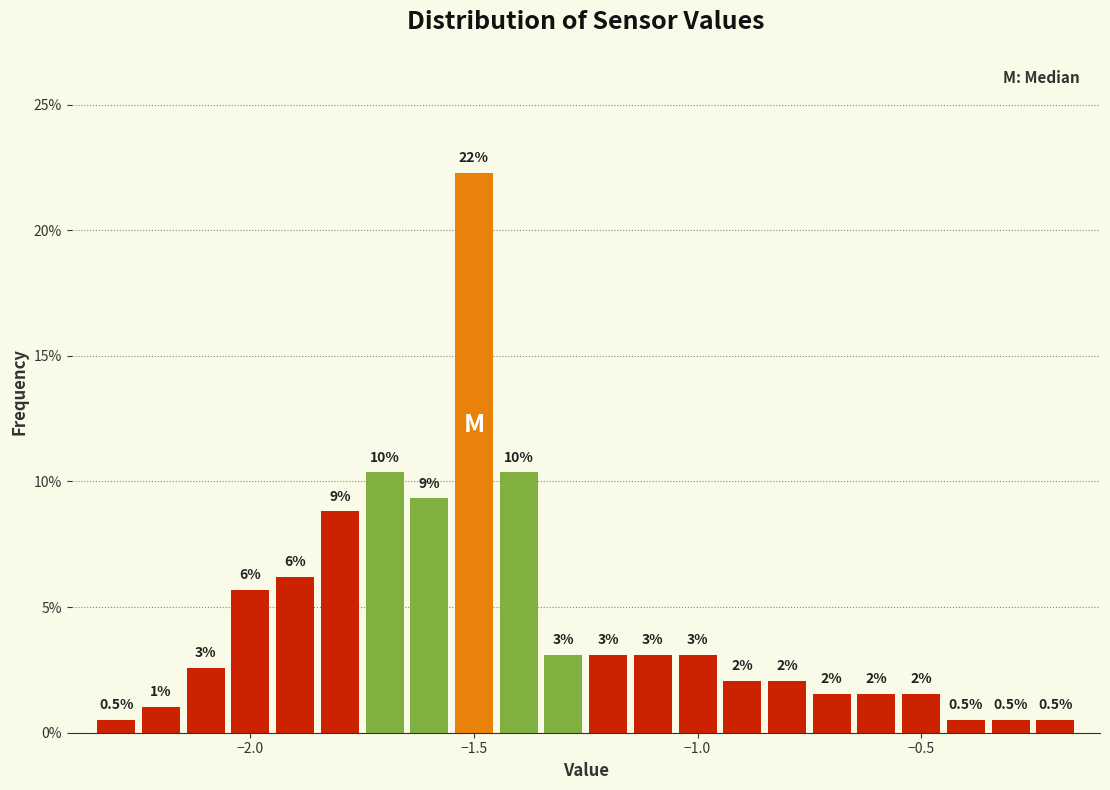

Read against the x-axis, roughly where is the centre of the tallest bar?

-1.50